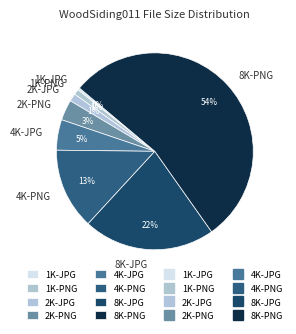

What percentage is the 8K-JPG slice, to the nearest percent?

22%